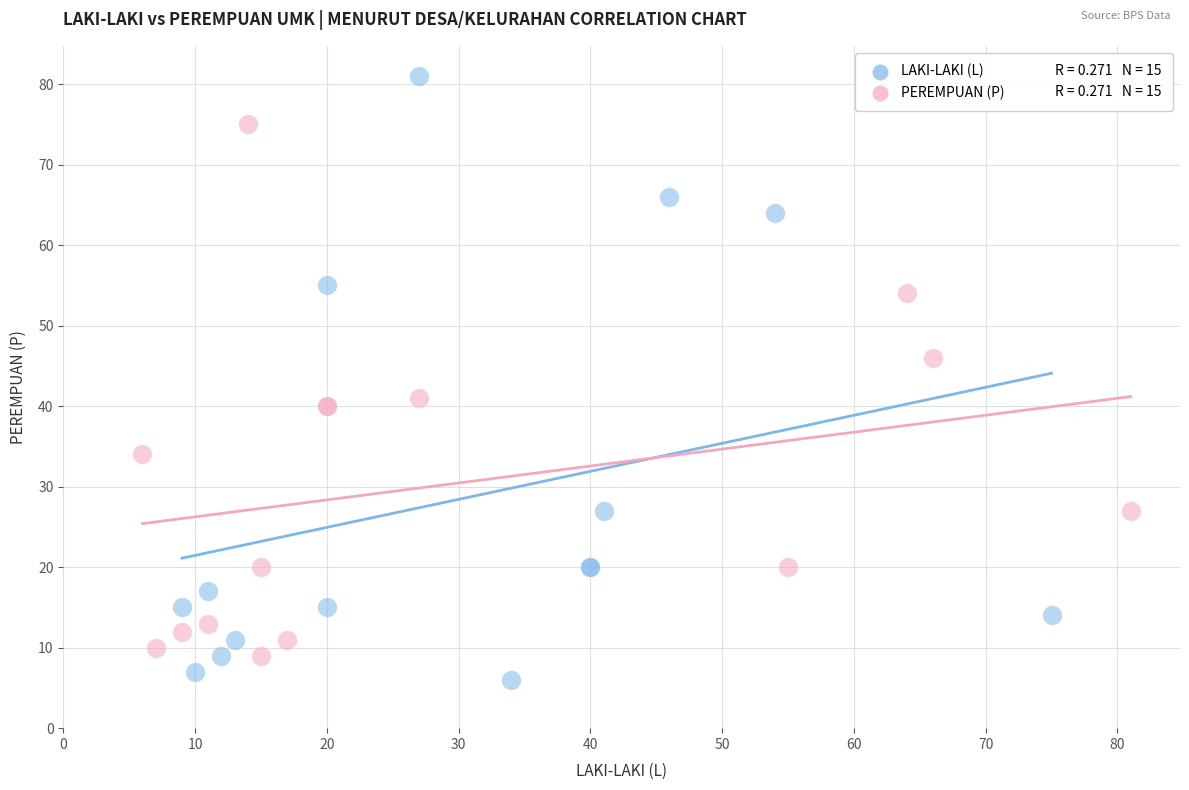

Which series has the largest Y range (max minus min)?

LAKI-LAKI (L)